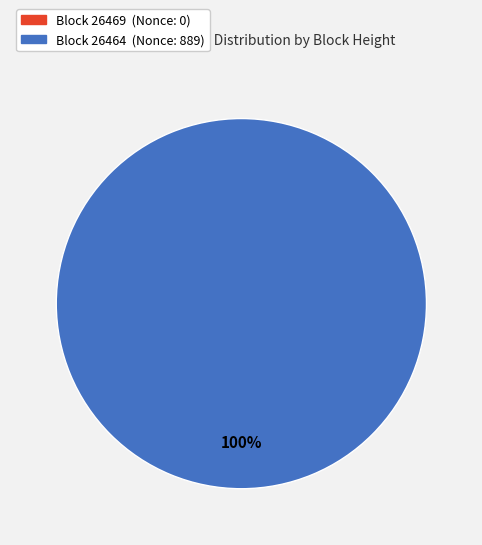

Which slice is the largest?

26464